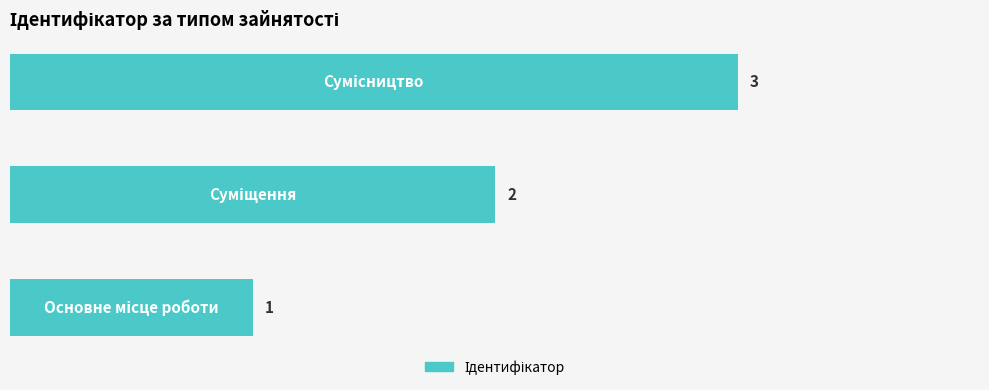

How many values are between 1 and 3?

3